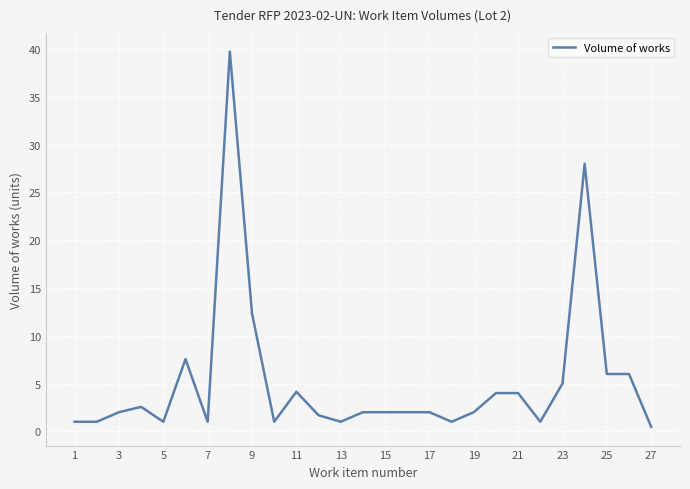

What is the greatest value displayed?

39.7